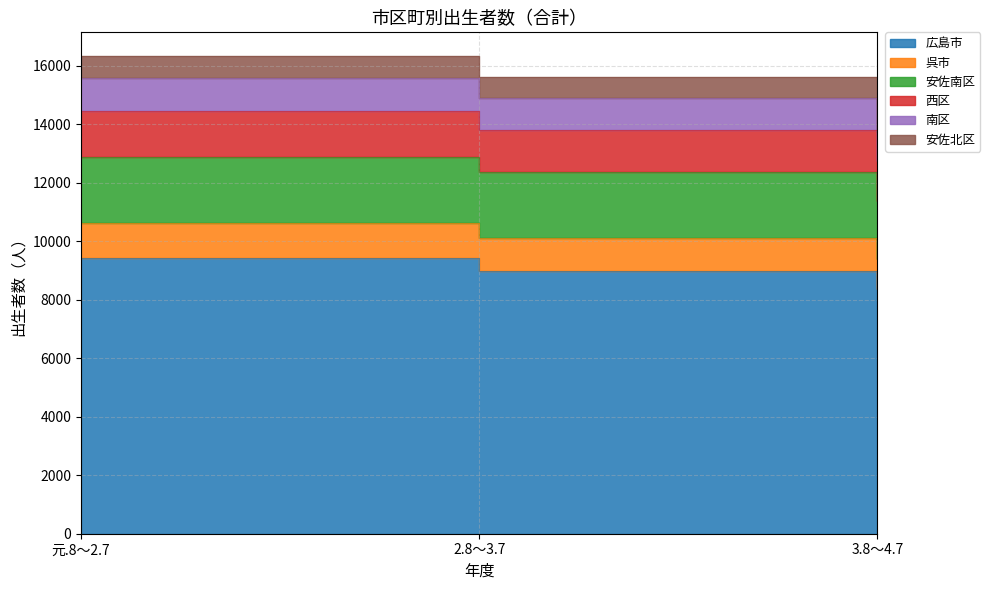

What is the label of the 3rd point from the left?

3.8～4.7